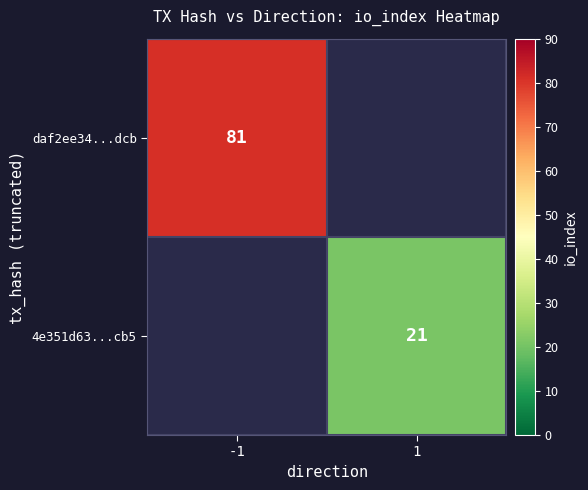

Is it true that 4e351d63...cb5 equals 7 at 1?

False